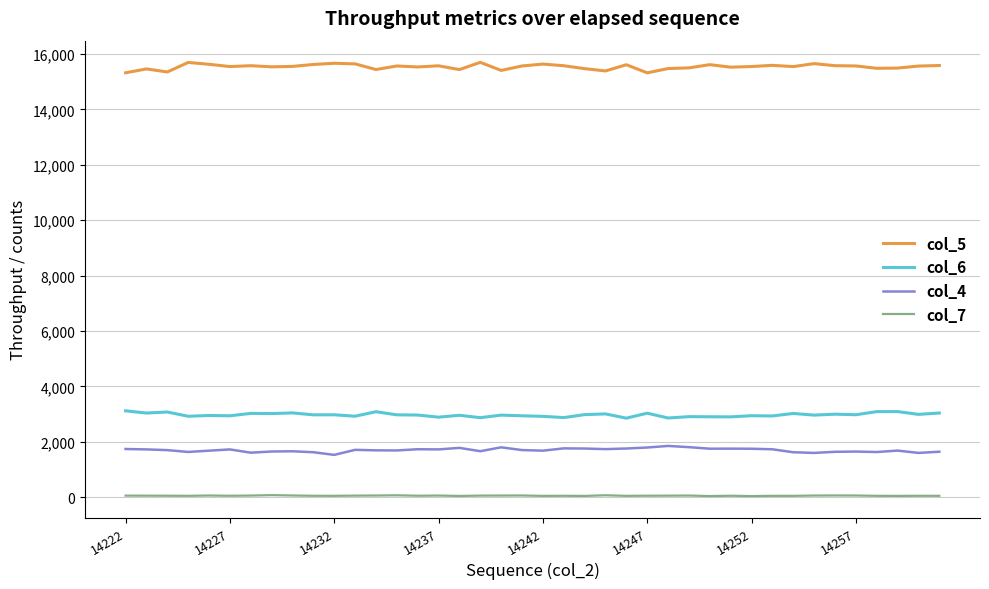

What is the maximum value shown in the chart?

15695